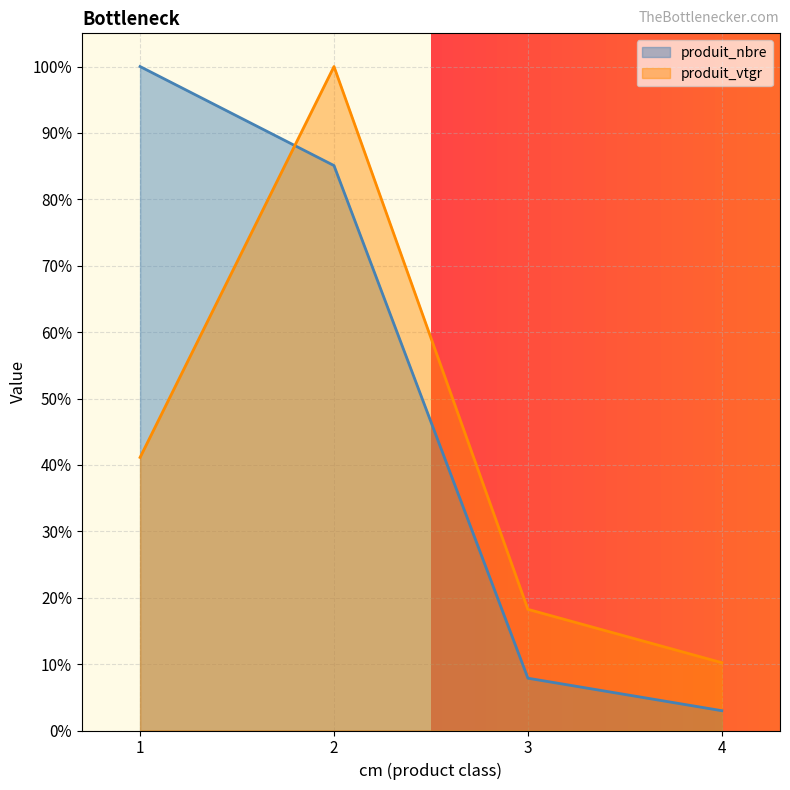

True or false: produit_vtgr has more than 1 points higher than both neighbors.

False